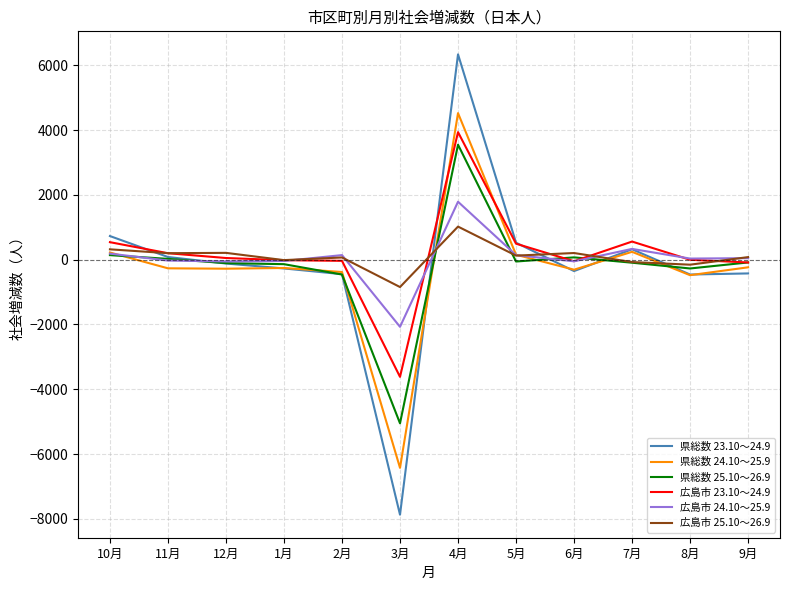

What is the maximum value shown in the chart?

6339